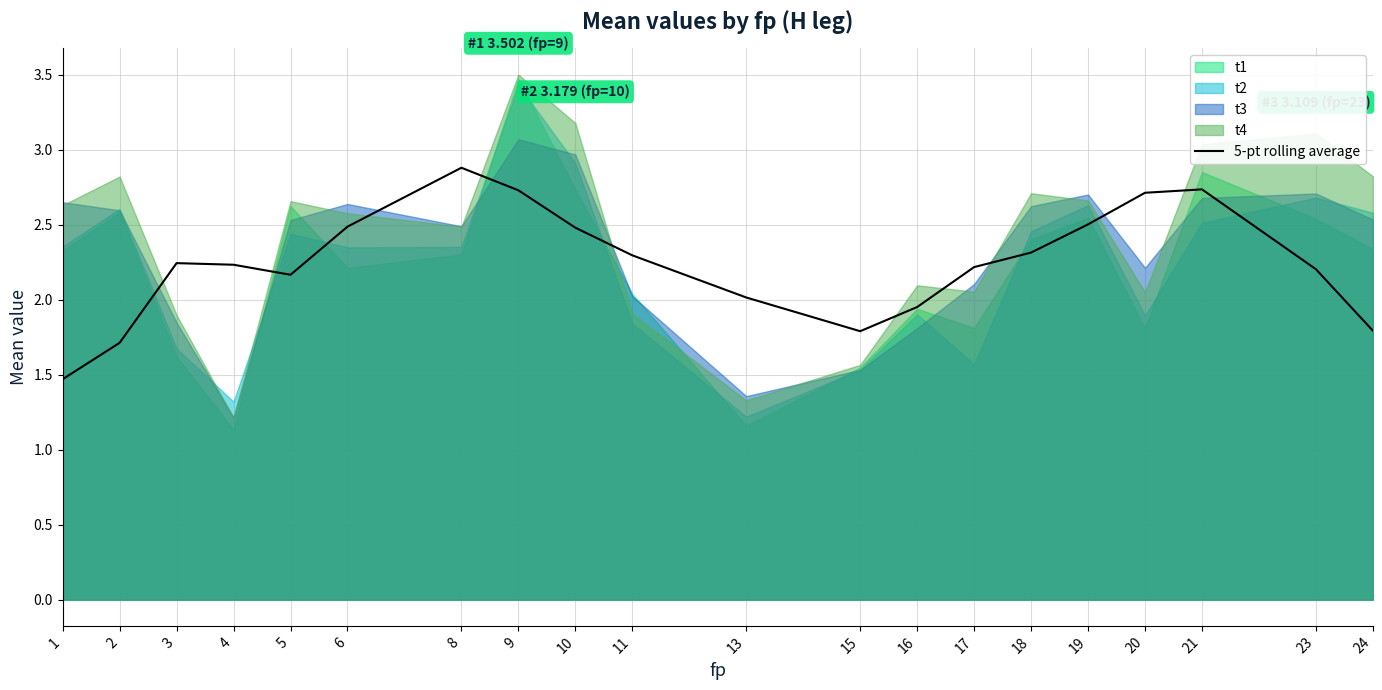

List the labels in order of value, smallest first.

1, 2, 15, 24, 16, 13, 5, 23, 17, 4, 3, 11, 18, 10, 6, 19, 20, 9, 21, 8